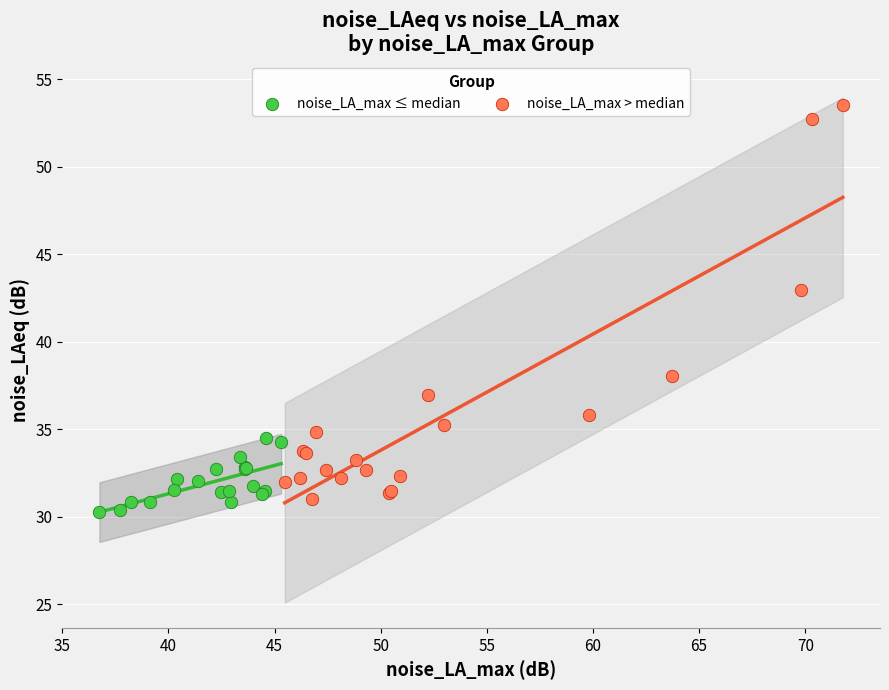

Which series has the largest Y range (max minus min)?

noise_LA_max > median